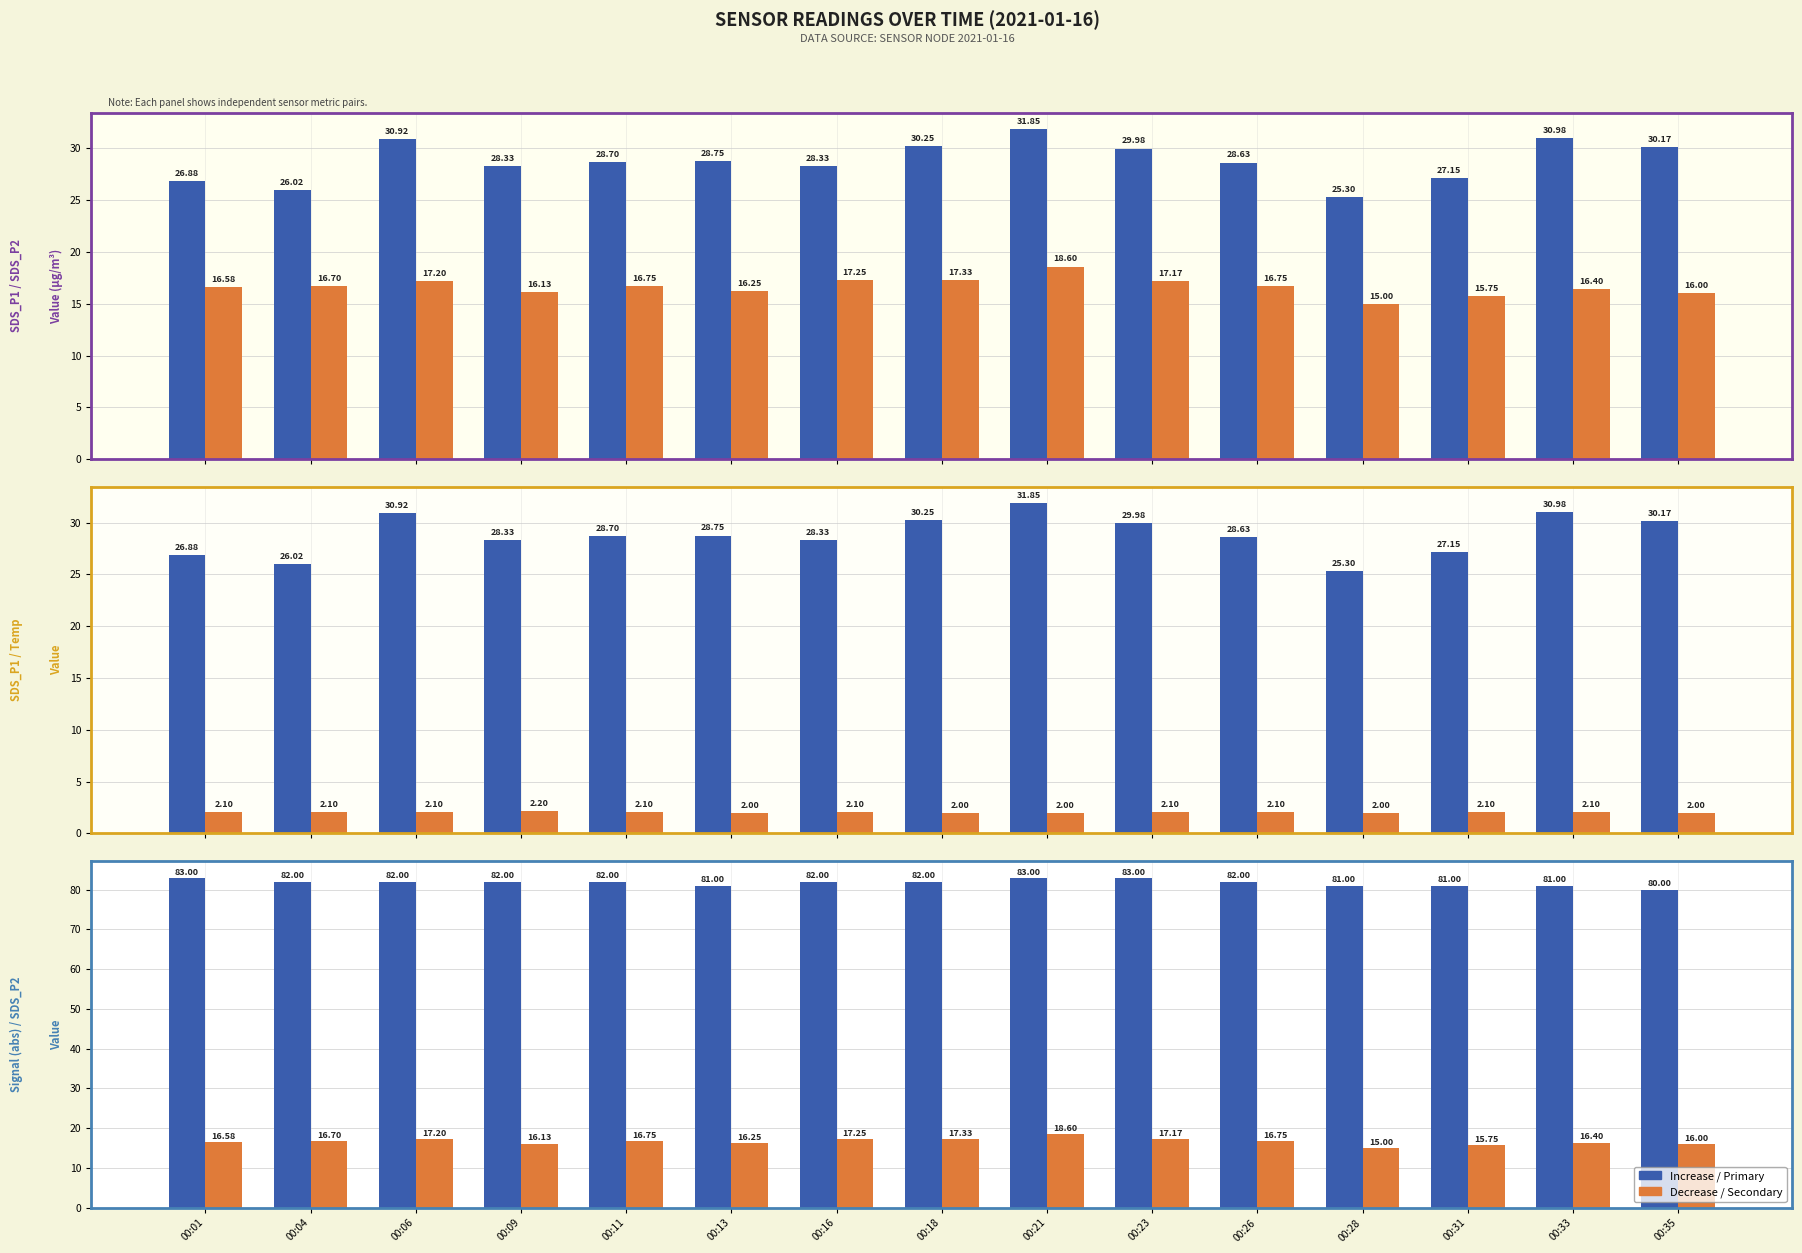

How many bars are there in each group?

2